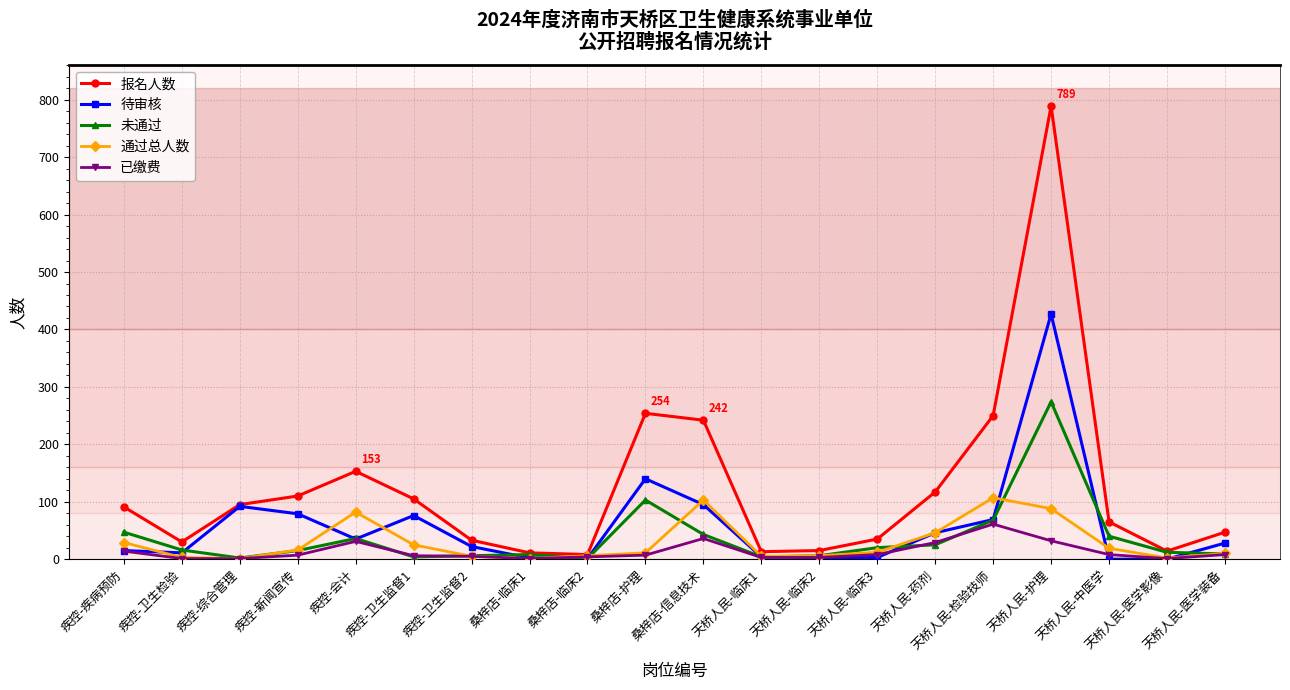

Where is 报名人数 nearest to the value 398?

桑梓店-护理